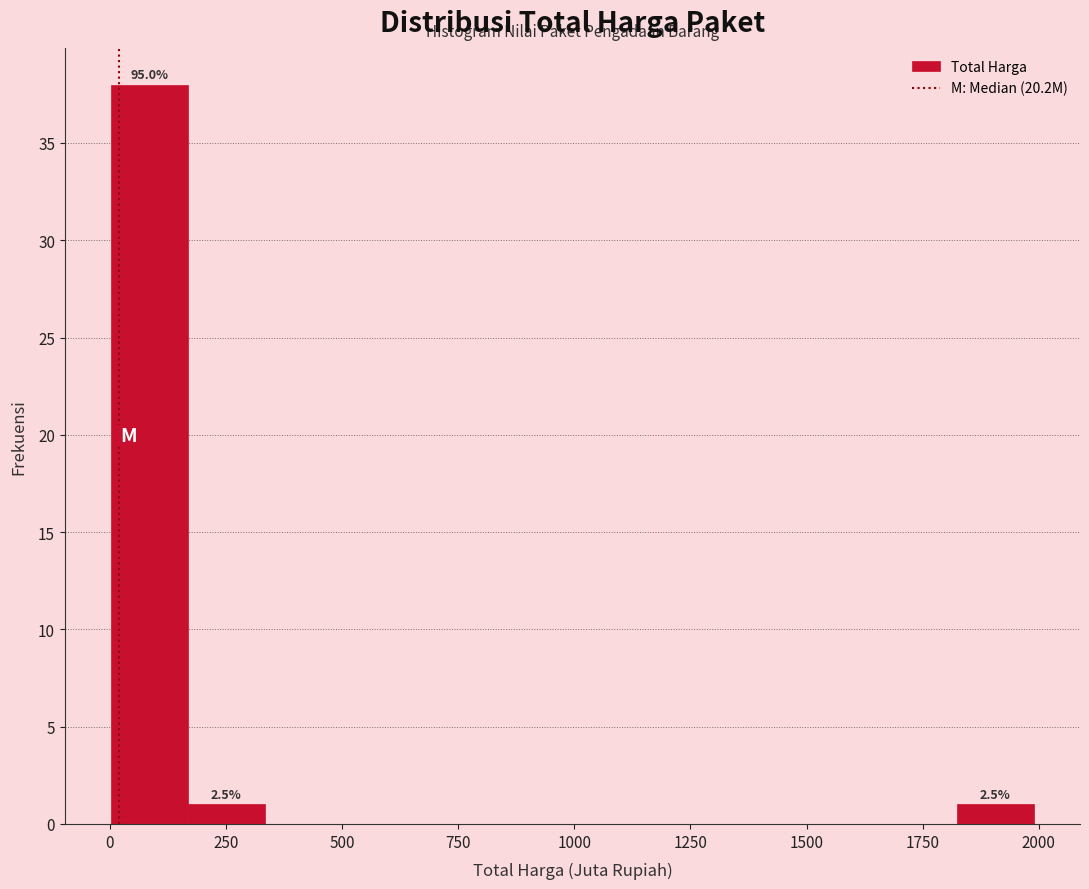

Read against the x-axis, roughly where is the centre of the tallest bar?

100